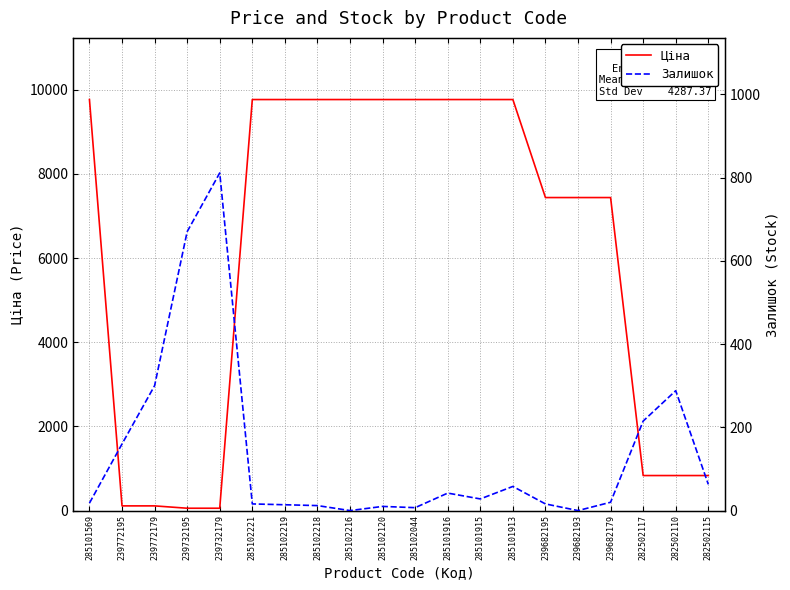

Which series has the largest total across all categories?

Ціна